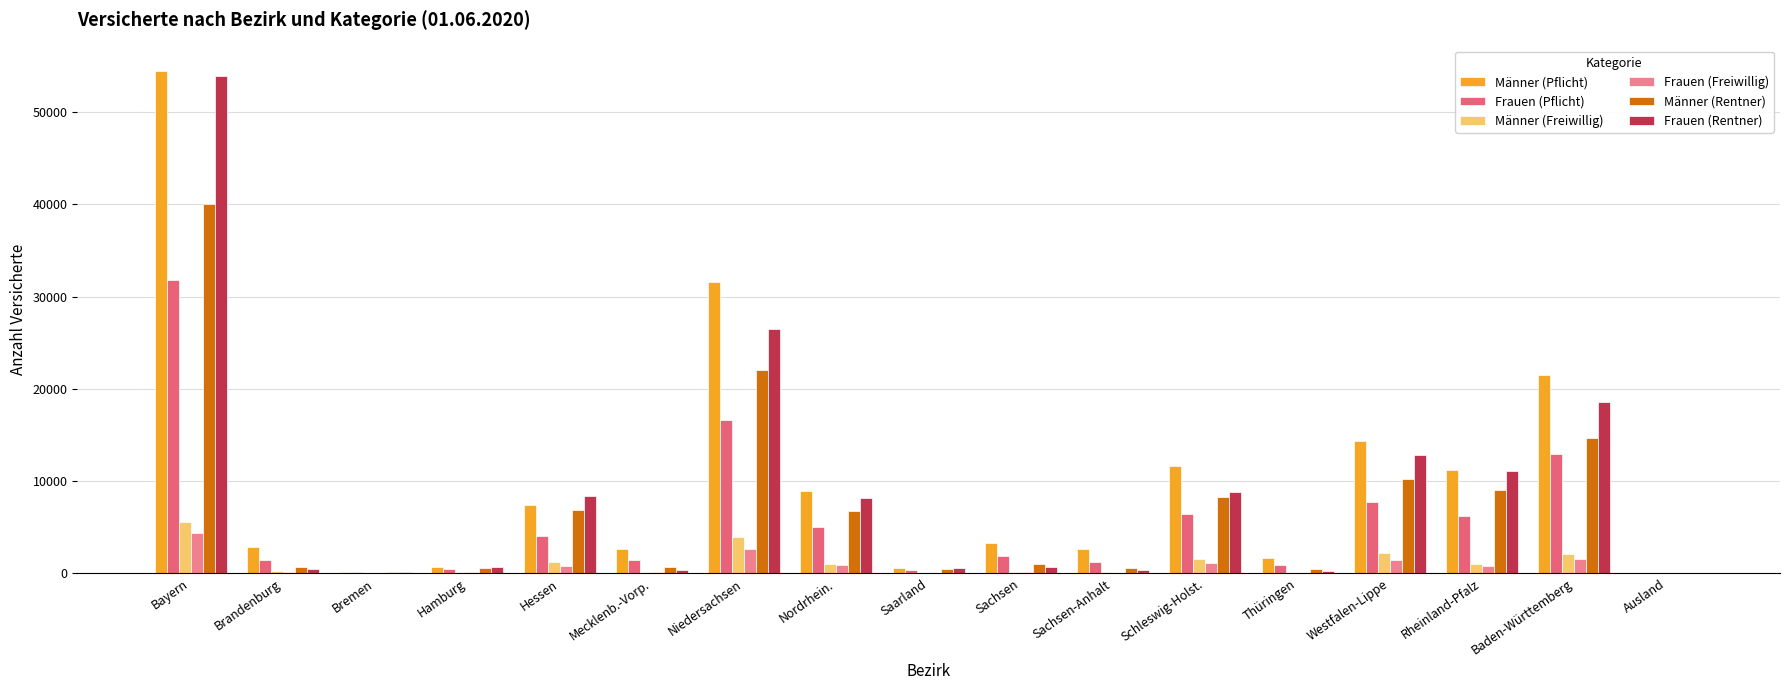

What position from the left is Rheinland-Pfalz?

15